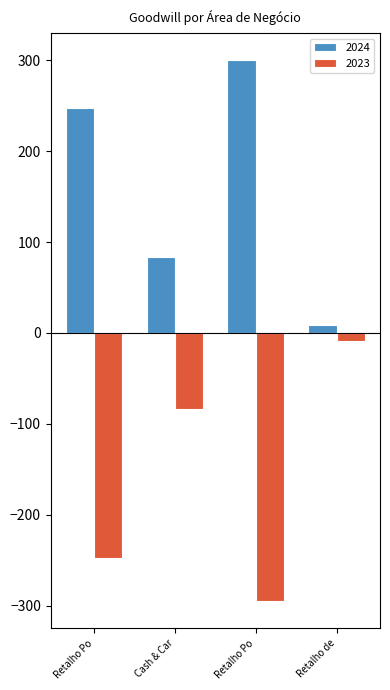

Does the chart contain stacked bars?

No